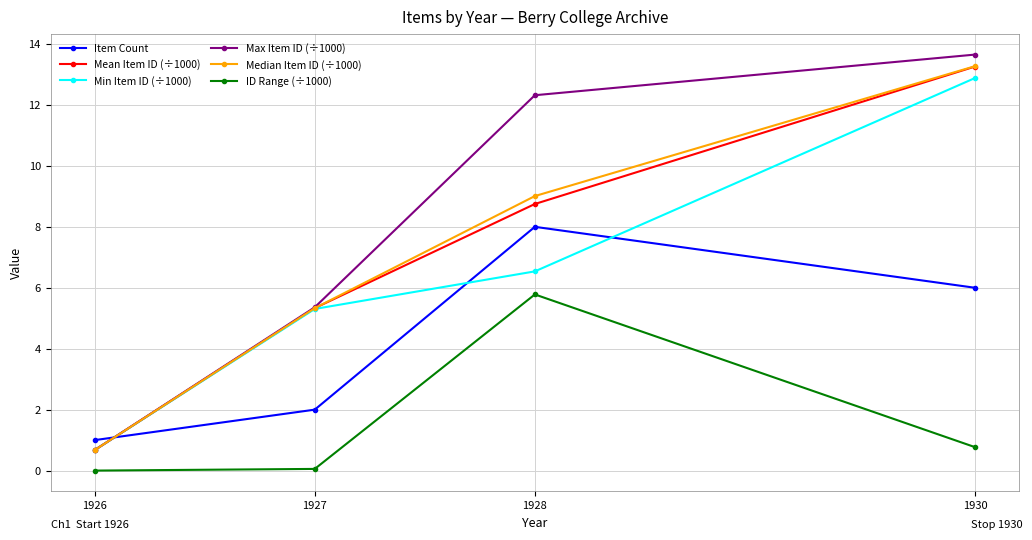

How many lines are shown in the chart?

6